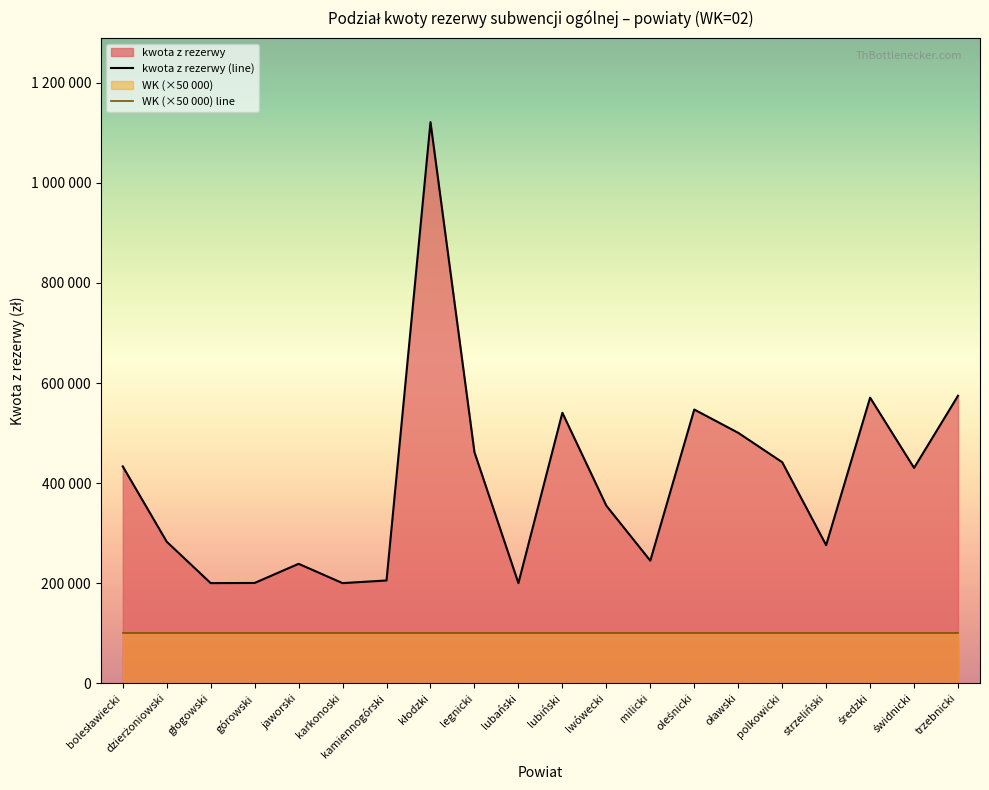

True or false: WK (×50 000) line has more than 0 points higher than both neighbors.

False